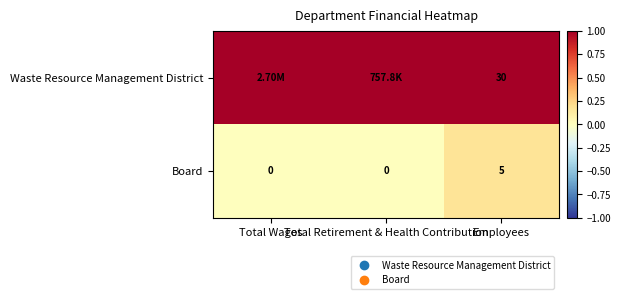

Which label corresponds to the largest value in the chart?

Total Wages